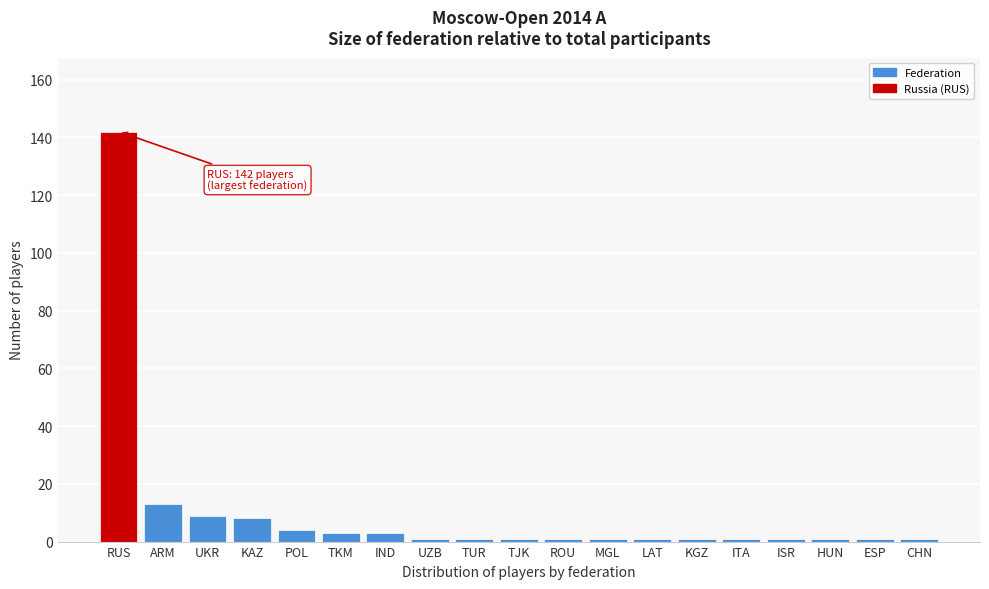

Reading right to left, what are all the values shown in this chart?

1	1	1	1	1	1	1	1	1	1	1	1	3	3	4	8	9	13	142